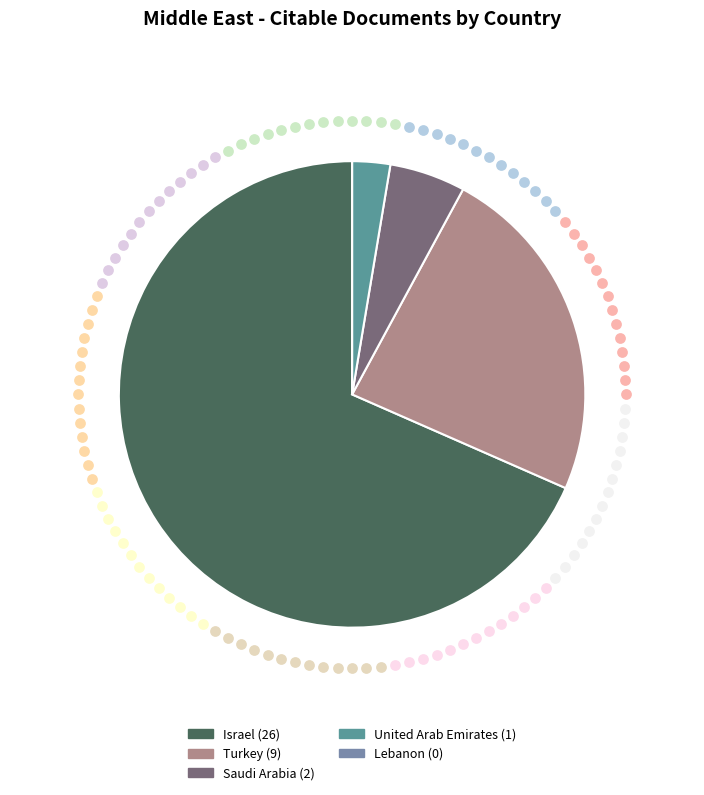

Count the number of slices in the pie.

5